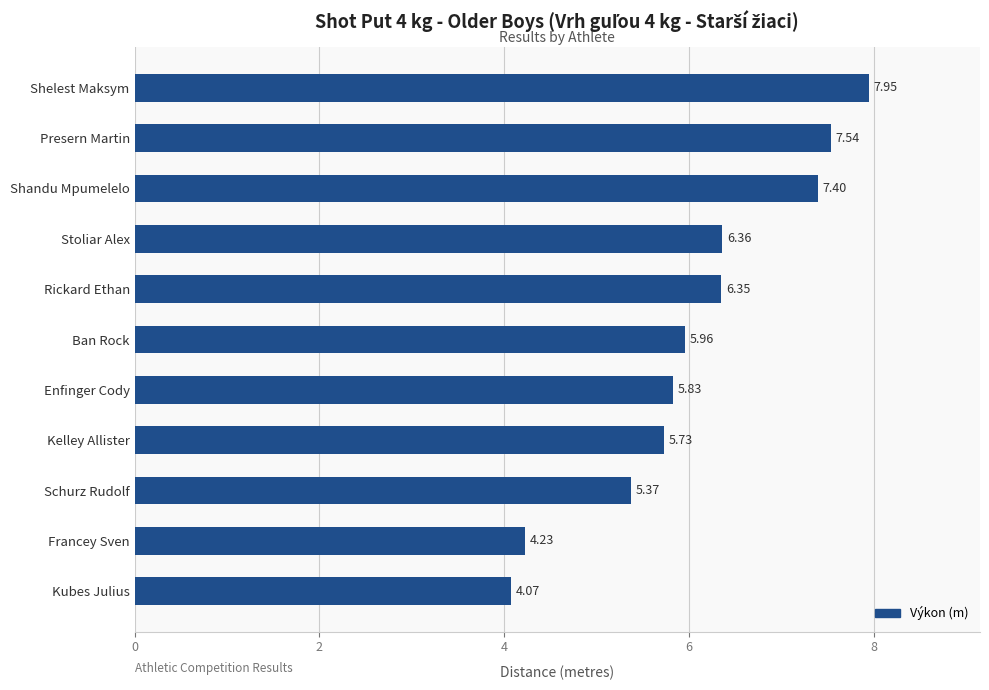

Which category has the highest value across all series?

Shelest Maksym